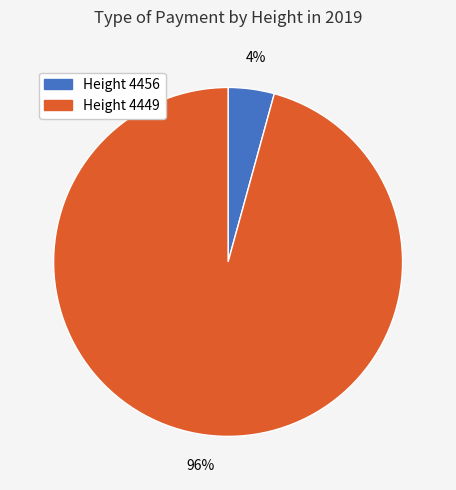

Does any single category account for the majority?

Yes